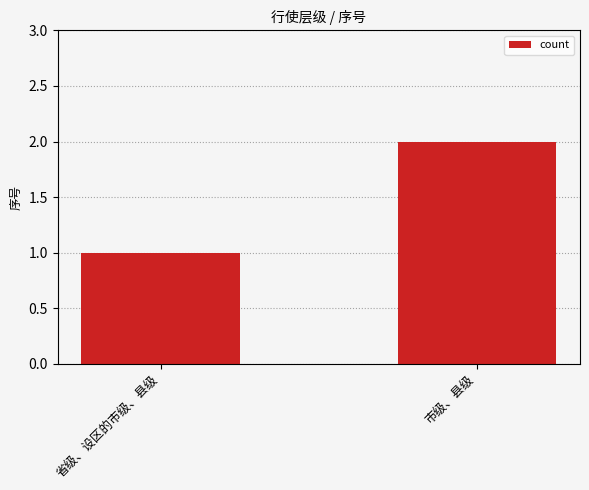

What is the ratio of the value at 市级、县级 to the value at 省级、设区的市级、县级?

2.0